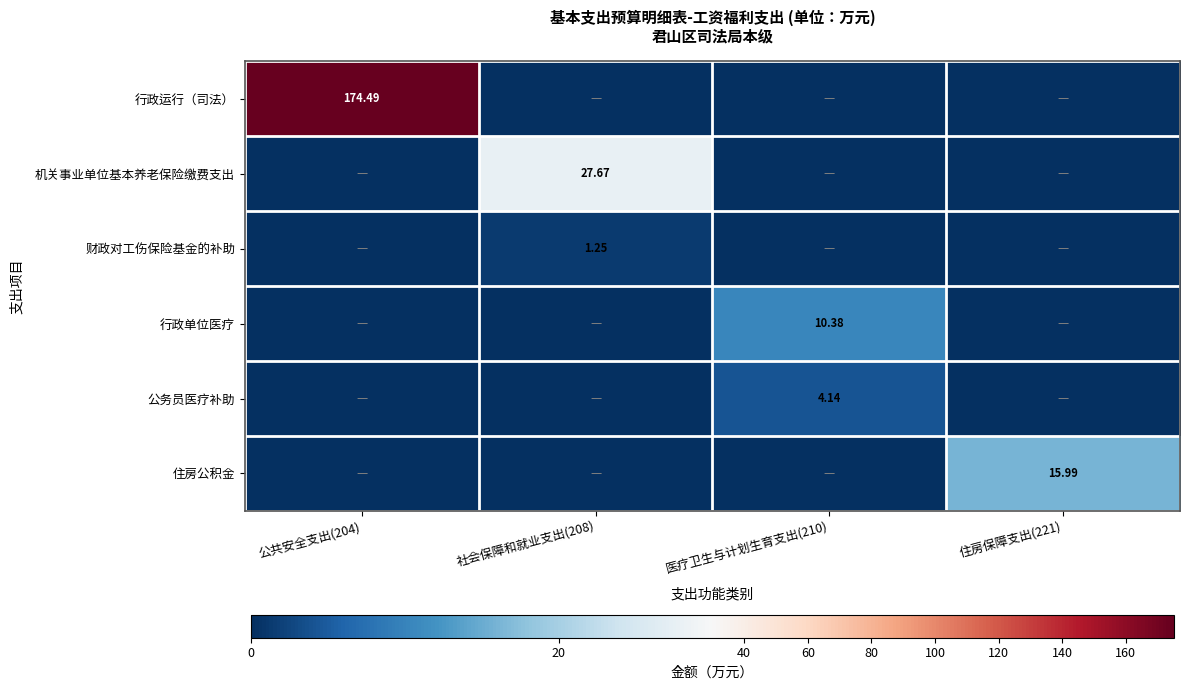

Is the value of 公务员医疗补助 at 医疗卫生与计划生育支出(210) greater than the value of 行政运行（司法） at 公共安全支出(204)?

No